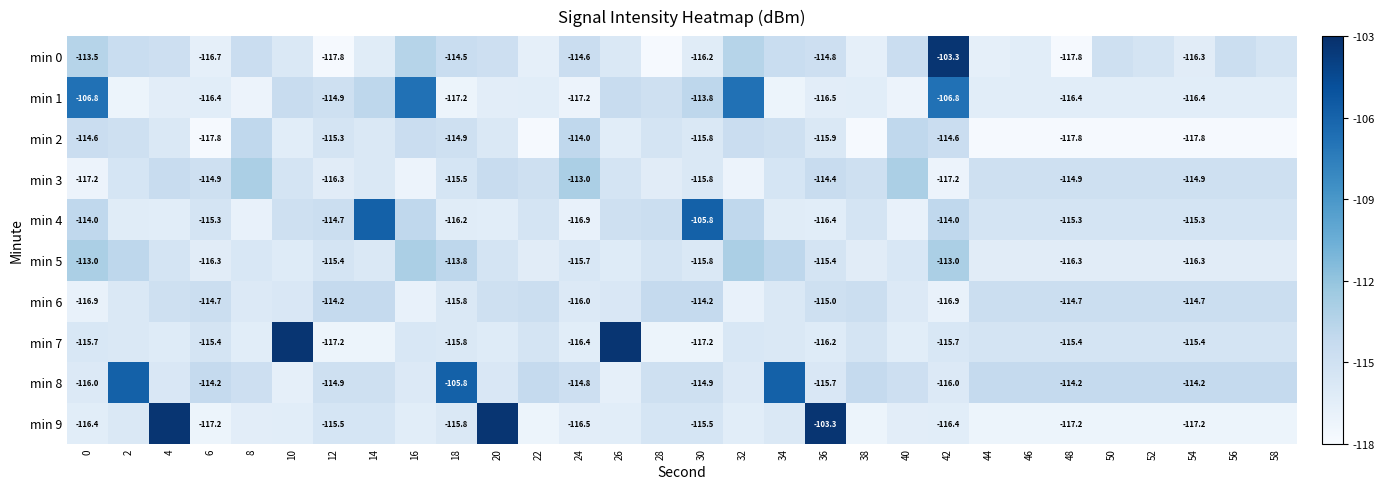

Is the value of min 8 at 24 greater than the value of min 4 at 6?

Yes